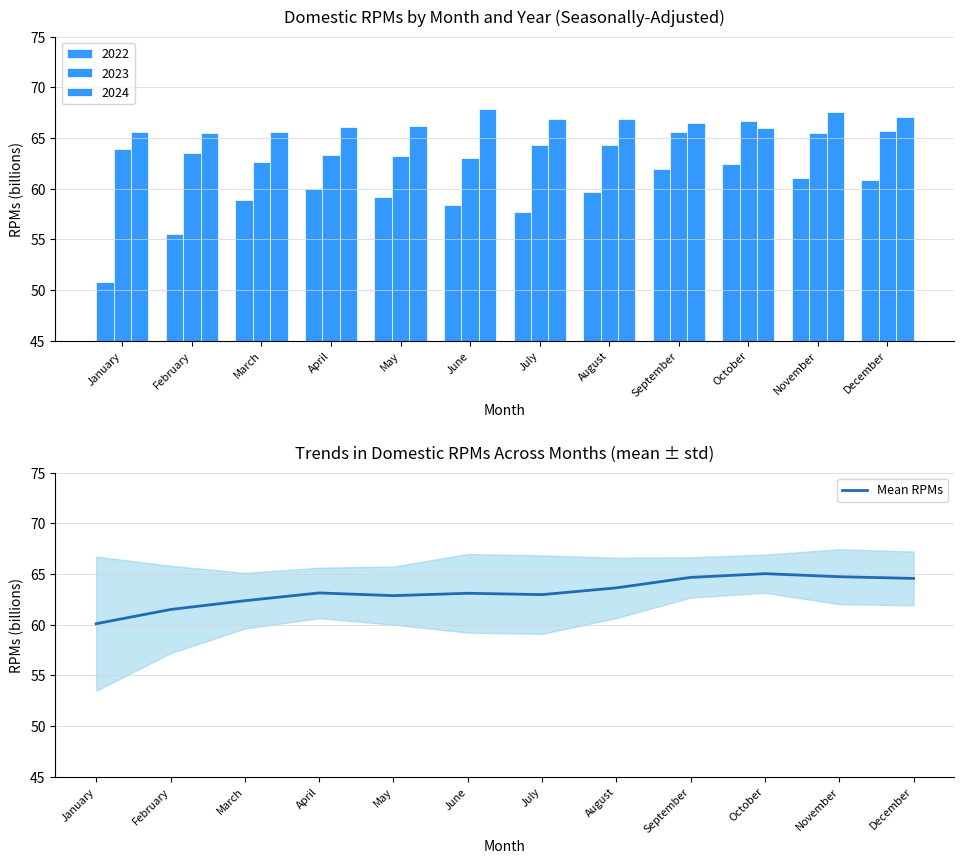

What is the change in value from March to October?

+2.7